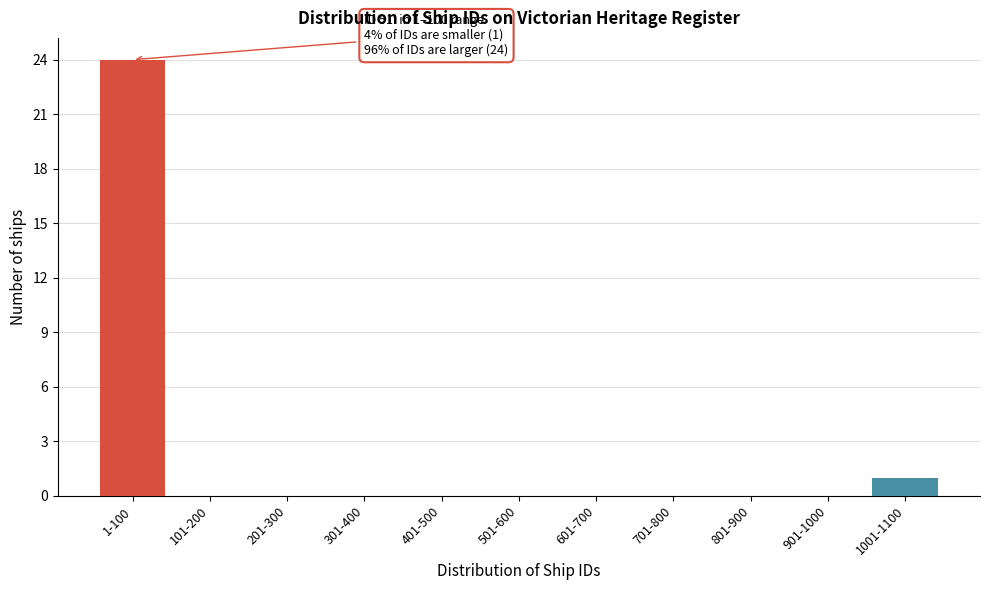

Reading left to right, transcribe all the data shown in this chart.

1-100=24	101-200=0	201-300=0	301-400=0	401-500=0	501-600=0	601-700=0	701-800=0	801-900=0	901-1000=0	1001-1100=1